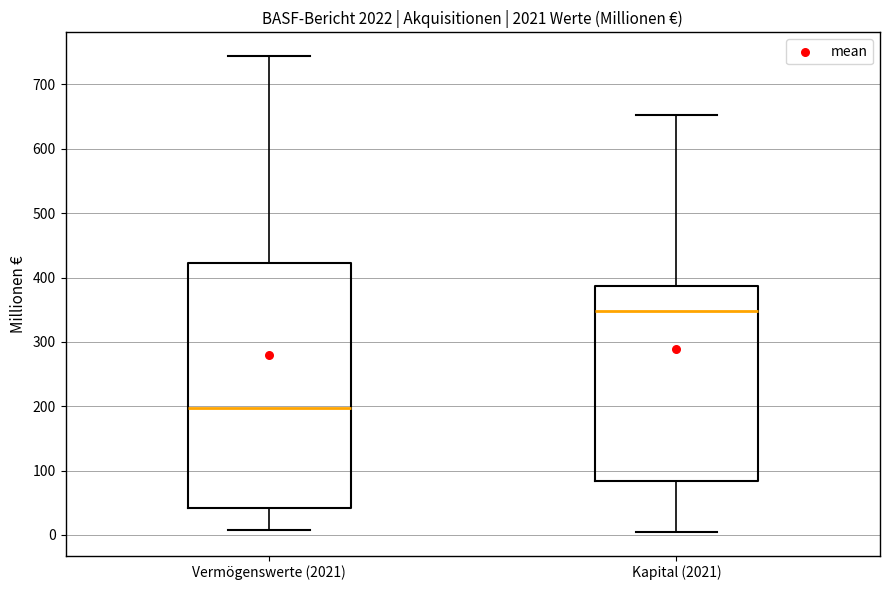

Reading left to right, read every box against the y-axis: the position of its median line, the range the box covers, and the ends of its whiskers. The values are not printed on the chart, so give them approximately, as read against the axis.

Vermögenswerte (2021): median 200, box 40 to 420, whiskers 10 to 740
Kapital (2021): median 350, box 80 to 390, whiskers 10 to 650